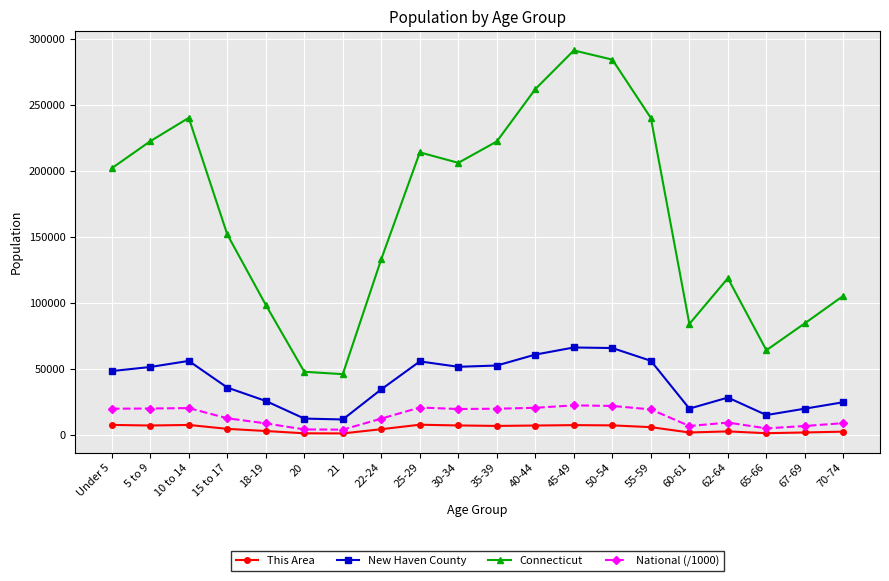

What is the sum of all Connecticut values?

3322482.0